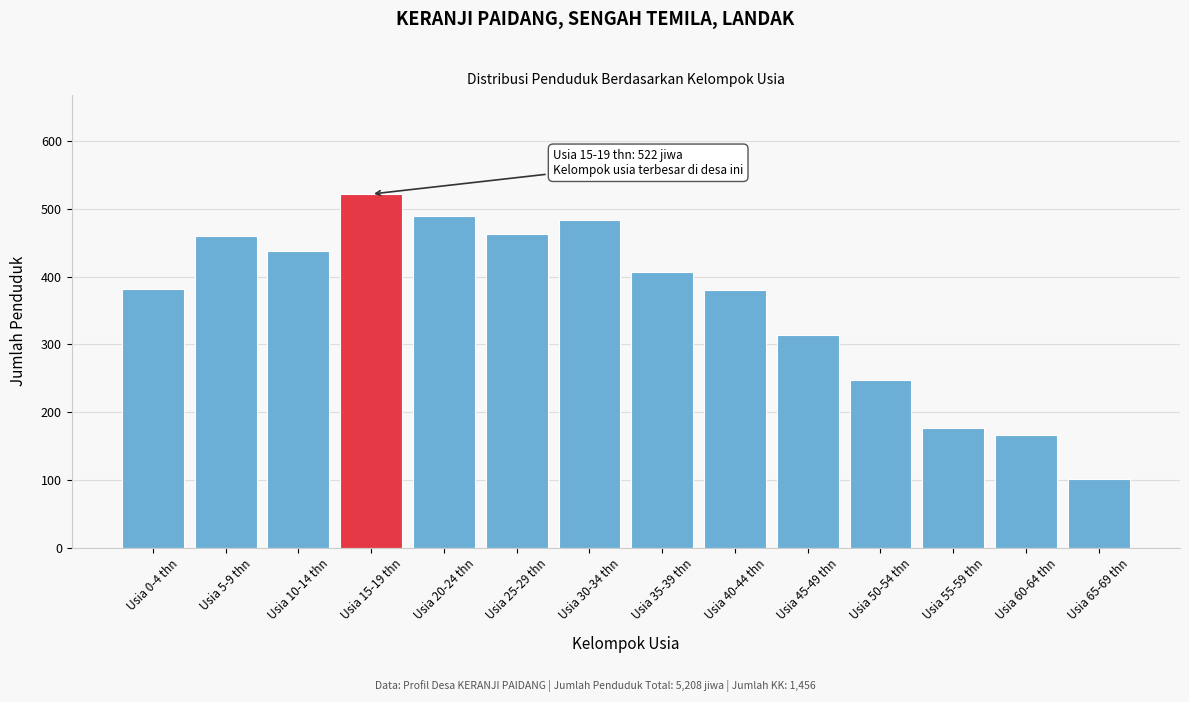

What is the average value?

359